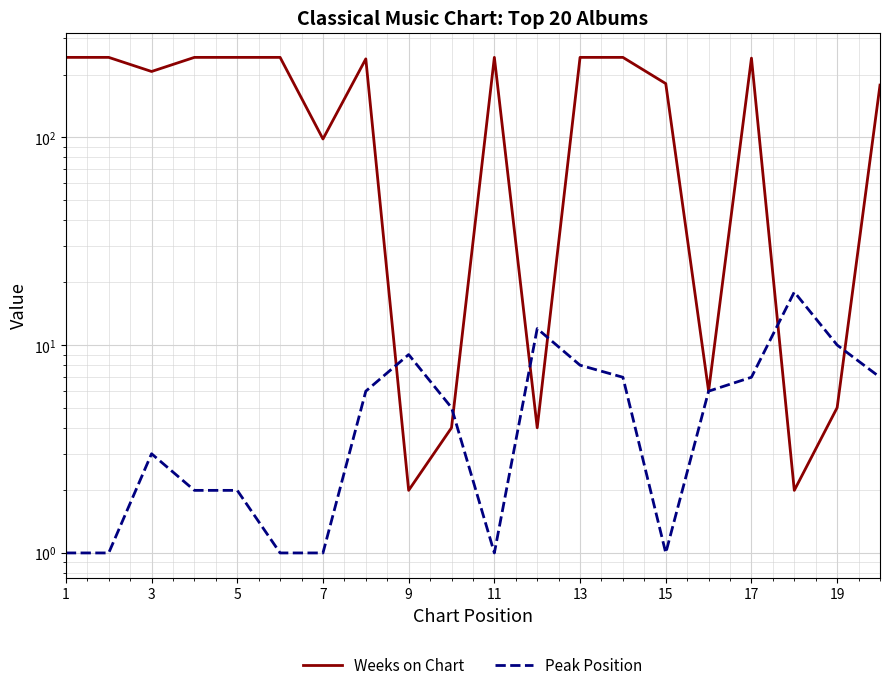

What is the greatest value displayed?

242